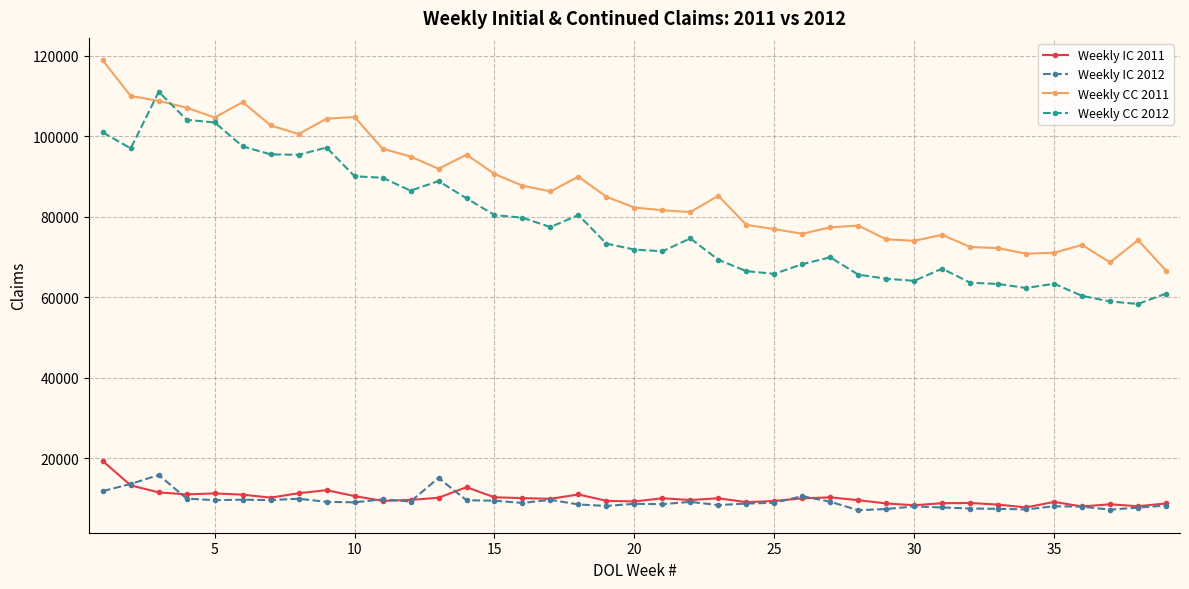

True or false: Weekly IC 2012 and Weekly CC 2012 intersect in this chart.

False